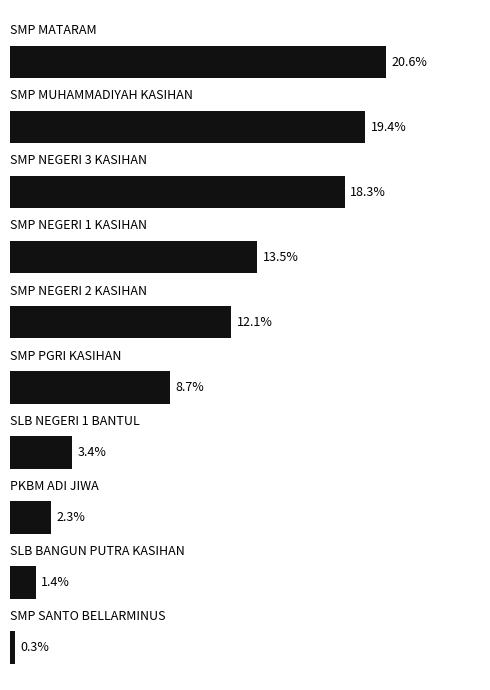

Does the chart contain any negative values?

No